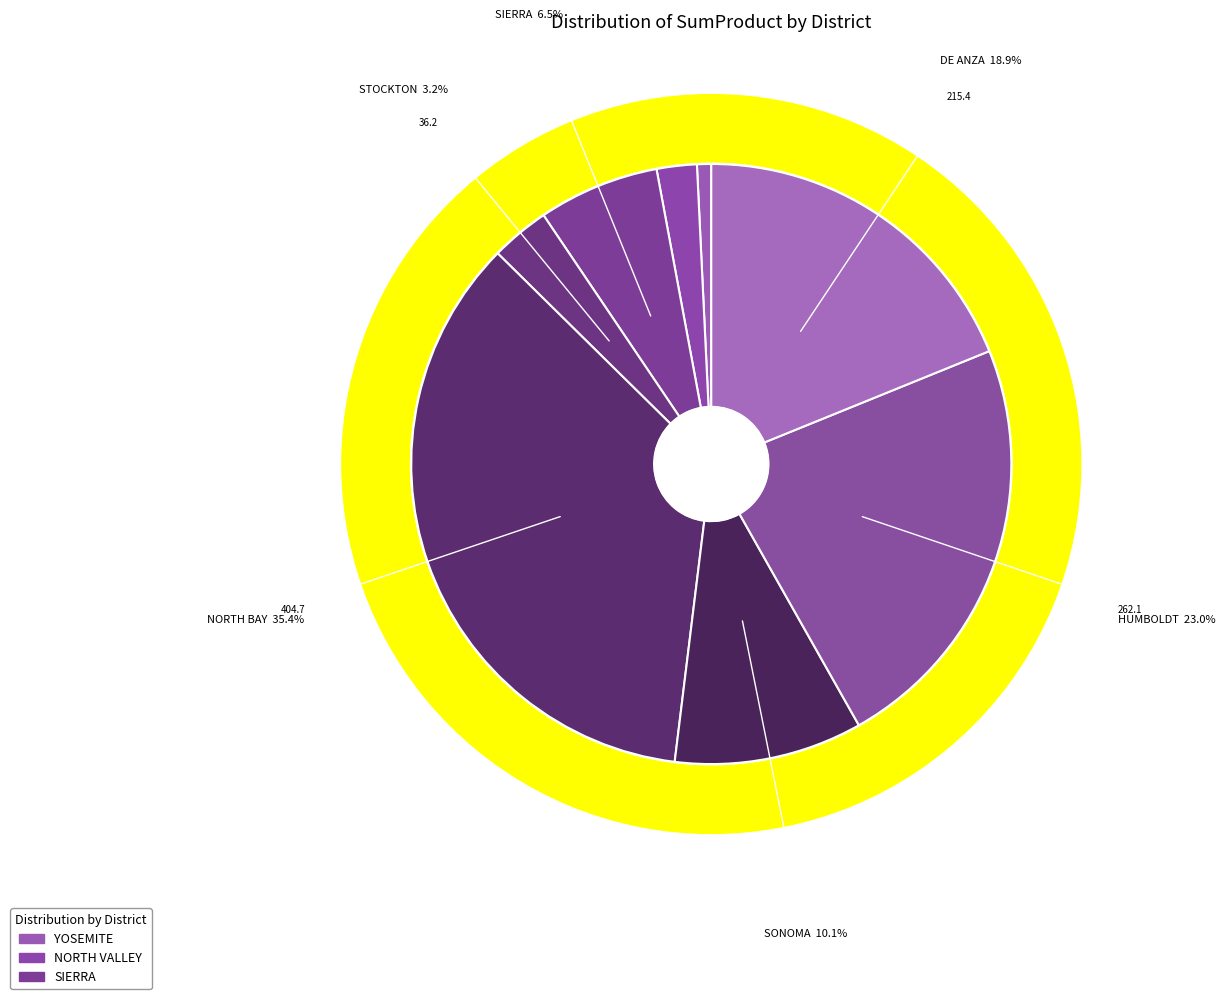

What is the total percentage of DE ANZA and NORTH BAY?

54.3%